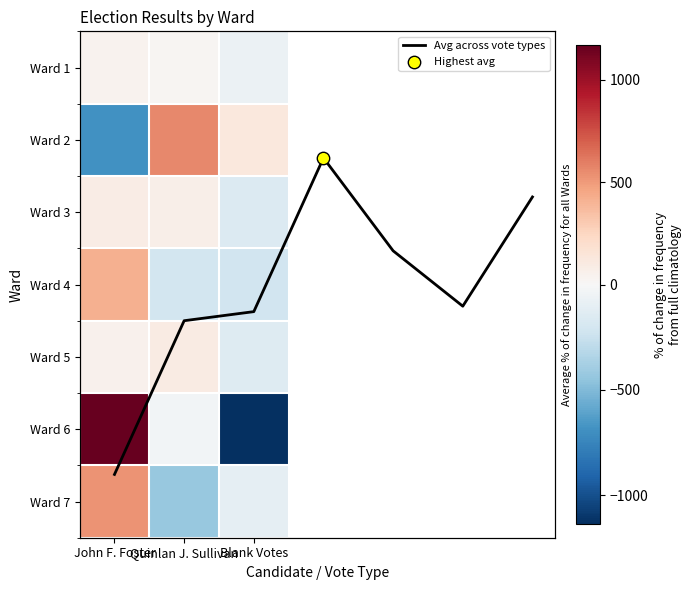

What is the spread (max minus min) of values at Quinlan J. Sullivan?

989.3